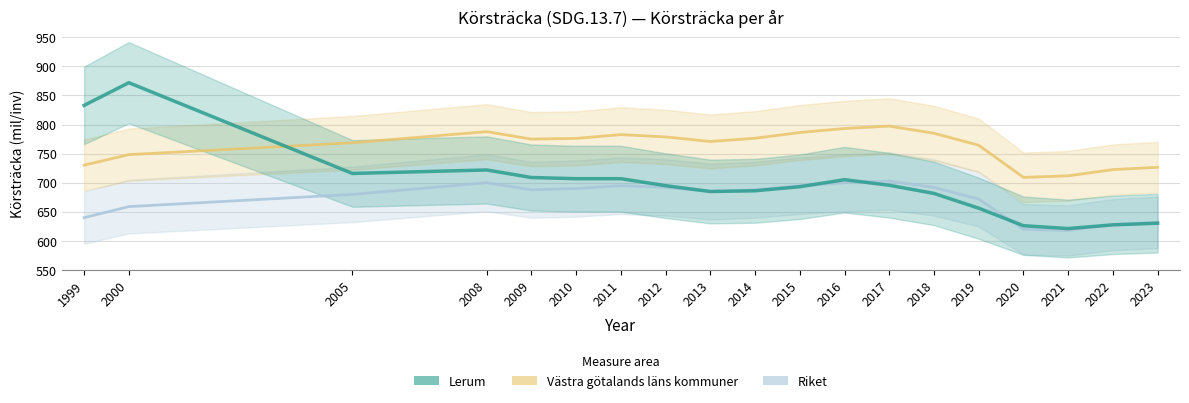

How many distinct data groups are displayed?

3